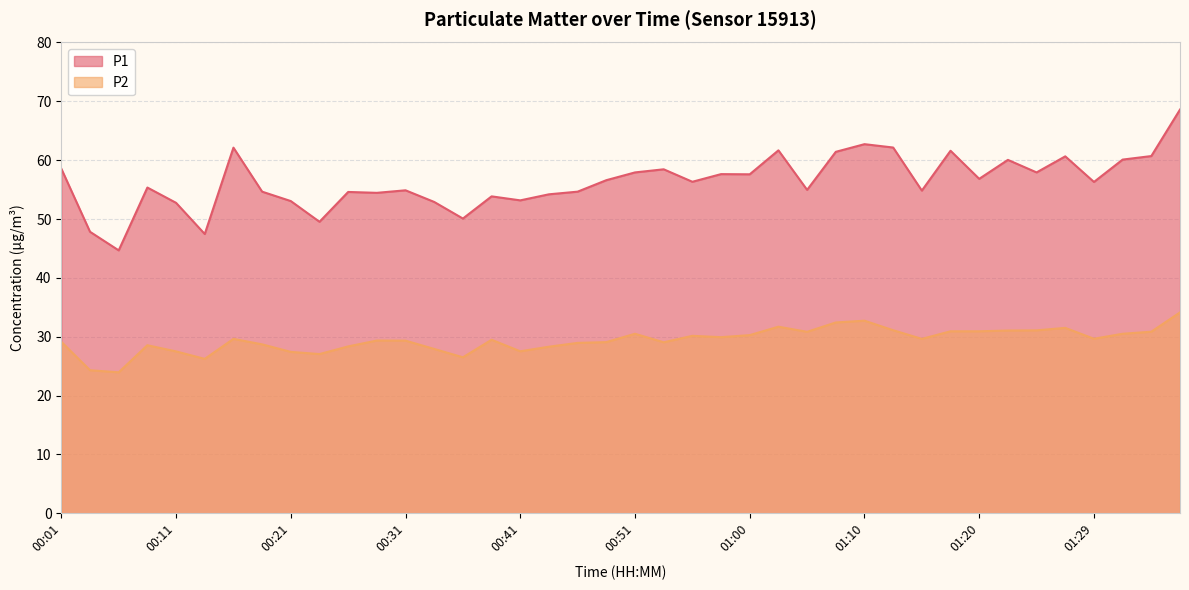

Reading left to right, list all the values displayed in this chart.

P1: 00:01=58.5	00:04=47.8	00:06=44.7	00:08=55.4	00:11=52.8	00:13=47.5	00:16=62.1	00:18=54.6	00:21=53.0	00:23=49.5	00:26=54.6	00:28=54.5	00:31=54.9	00:33=52.9	00:36=50.1	00:38=53.9	00:41=53.2	00:43=54.2	00:46=54.6	00:48=56.6	00:51=57.9	00:53=58.5	00:55=56.3	00:58=57.6	01:00=57.6	01:03=61.7	01:05=55.0	01:08=61.4	01:10=62.7	01:12=62.1	01:15=54.8	01:17=61.6	01:20=56.8	01:22=60.0	01:25=57.9	01:27=60.6	01:29=56.3	01:32=60.1	01:34=60.7	01:37=68.6
P2: 00:01=29.1	00:04=24.3	00:06=23.9	00:08=28.6	00:11=27.5	00:13=26.2	00:16=29.6	00:18=28.7	00:21=27.4	00:23=27.1	00:26=28.4	00:28=29.4	00:31=29.3	00:33=27.9	00:36=26.5	00:38=29.5	00:41=27.5	00:43=28.3	00:46=28.9	00:48=29.1	00:51=30.5	00:53=29.1	00:55=30.1	00:58=29.9	01:00=30.3	01:03=31.7	01:05=30.8	01:08=32.4	01:10=32.7	01:12=31.1	01:15=29.6	01:17=30.9	01:20=30.9	01:22=31.1	01:25=31.1	01:27=31.5	01:29=29.6	01:32=30.5	01:34=30.9	01:37=34.1